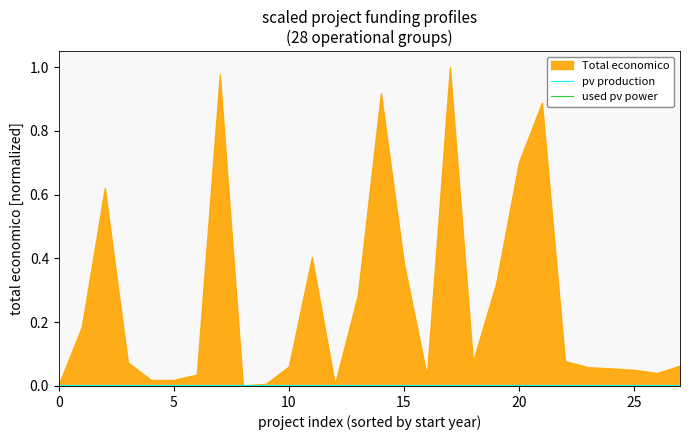

Is the value of pv production at 13 greater than the value of used pv power at 10?

Yes